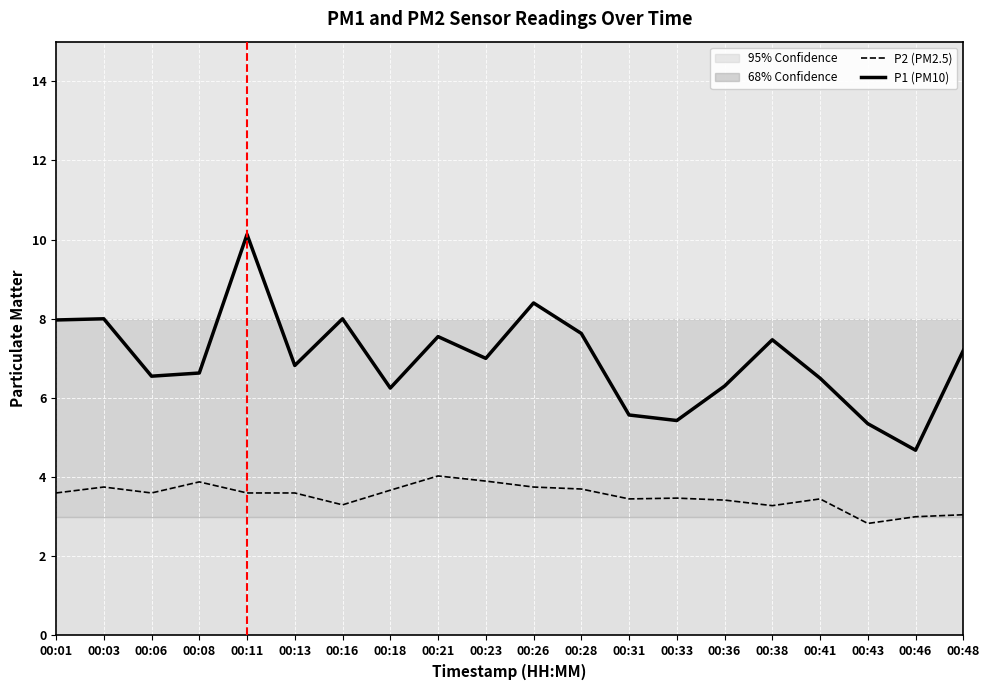

What is the spread (max minus min) of values at 00:01?

4.4